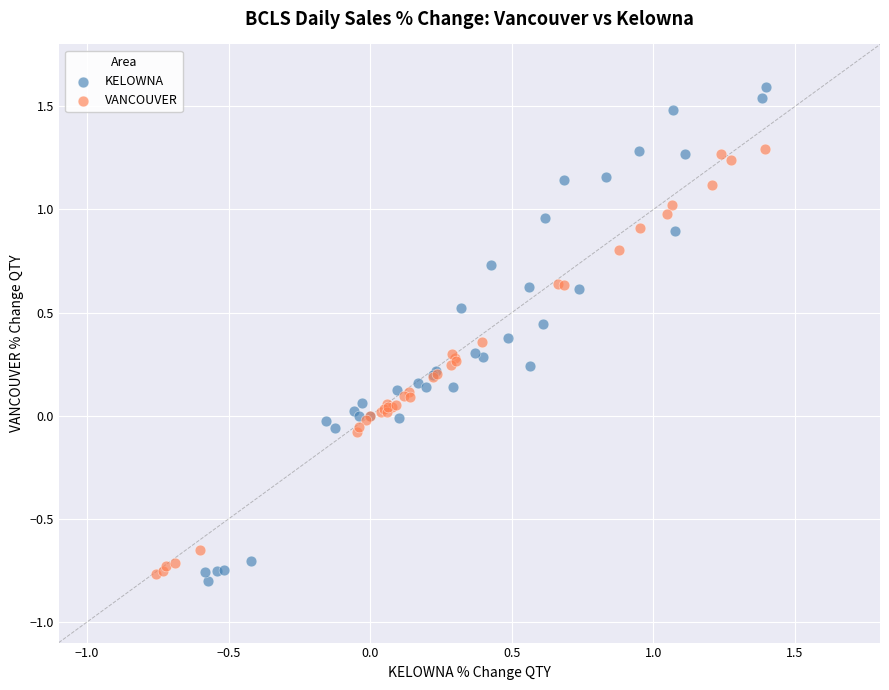

Which series has the largest Y range (max minus min)?

KELOWNA